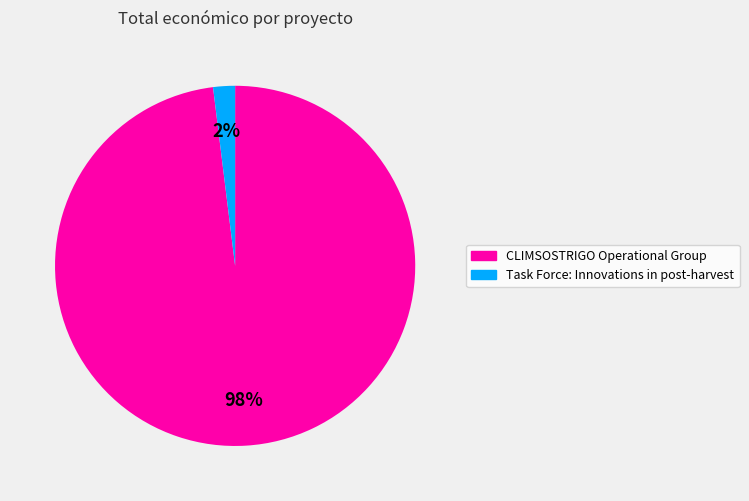

Which has a higher value, Task Force: Innovations in post-harvest or CLIMSOSTRIGO Operational Group?

CLIMSOSTRIGO Operational Group